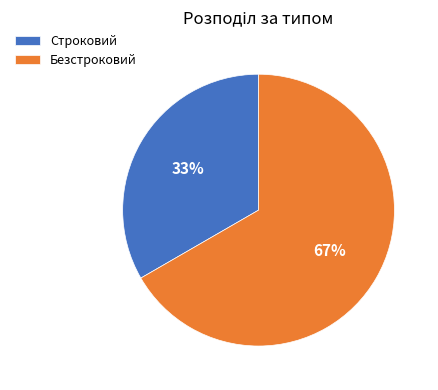

Rank the categories by value from lowest to highest.

Строковий, Безстроковий